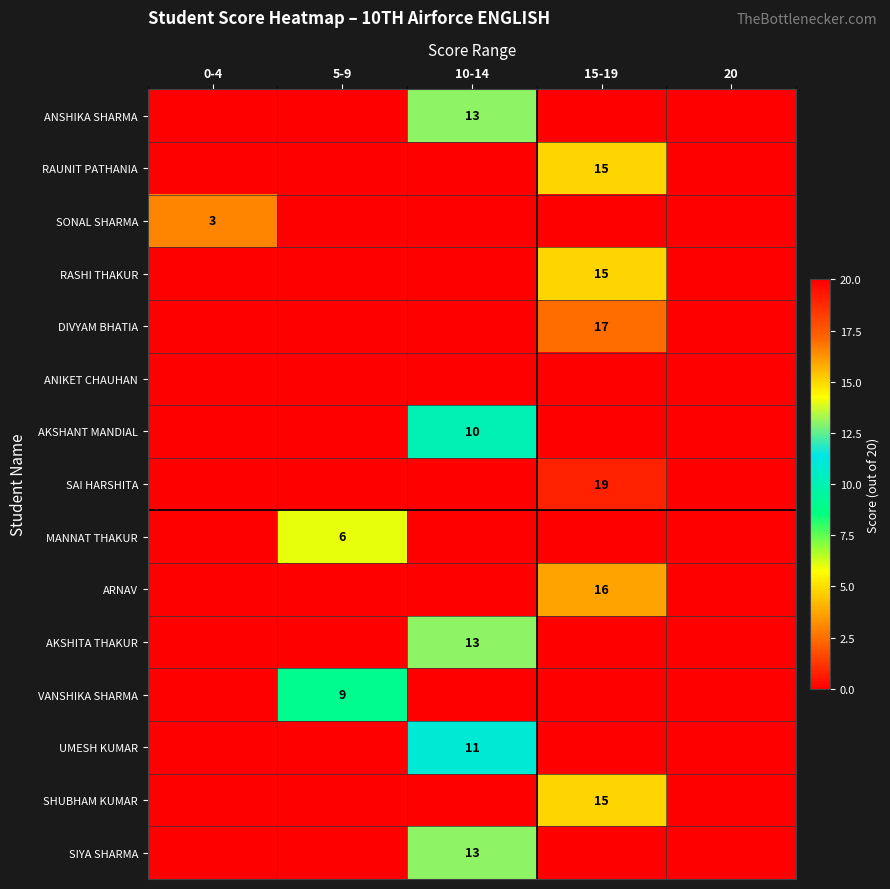

At 10-14, list the series in order from largest to smallest.

ANSHIKA SHARMA, AKSHITA THAKUR, SIYA SHARMA, UMESH KUMAR, AKSHANT MANDIAL, RAUNIT PATHANIA, SONAL SHARMA, RASHI THAKUR, DIVYAM BHATIA, ANIKET CHAUHAN, SAI HARSHITA, MANNAT THAKUR, ARNAV, VANSHIKA SHARMA, SHUBHAM KUMAR